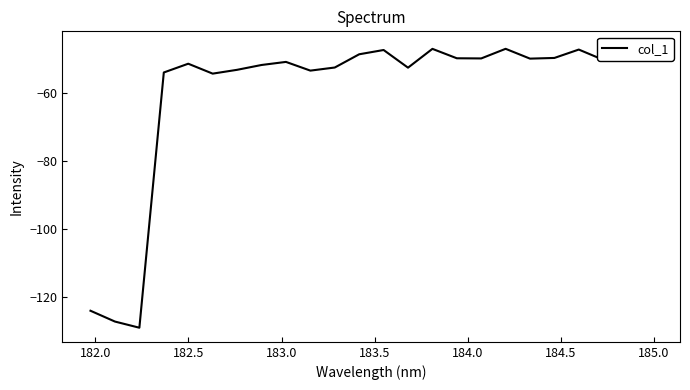

What is the greatest value displayed?

-46.1